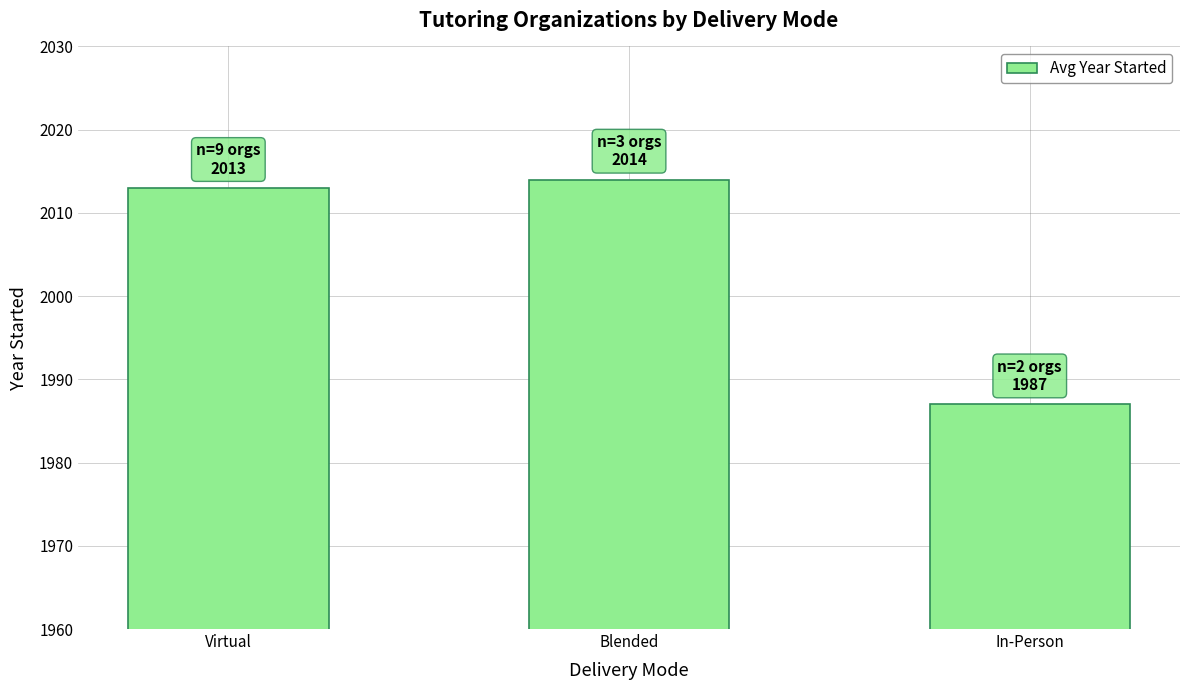

How many bars are there in total?

3